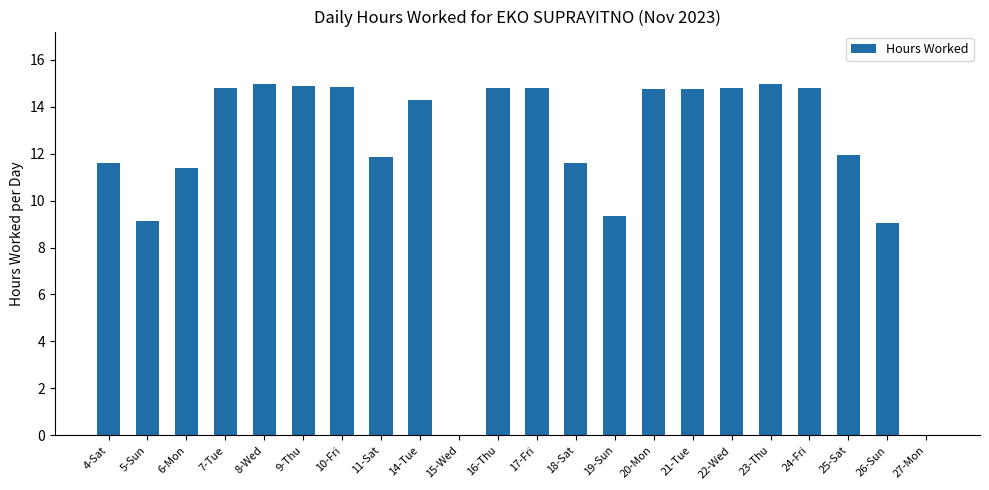

The value at 10-Fri is 14.8. True or false?

True